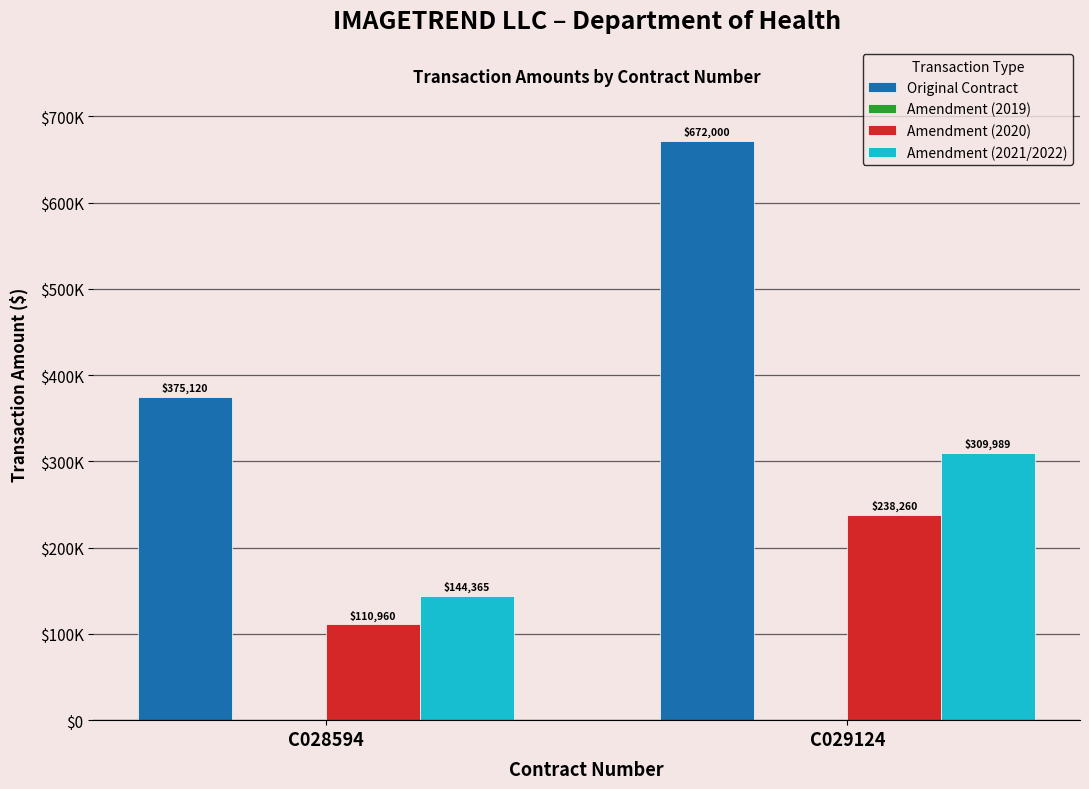

Does the chart contain any negative values?

No